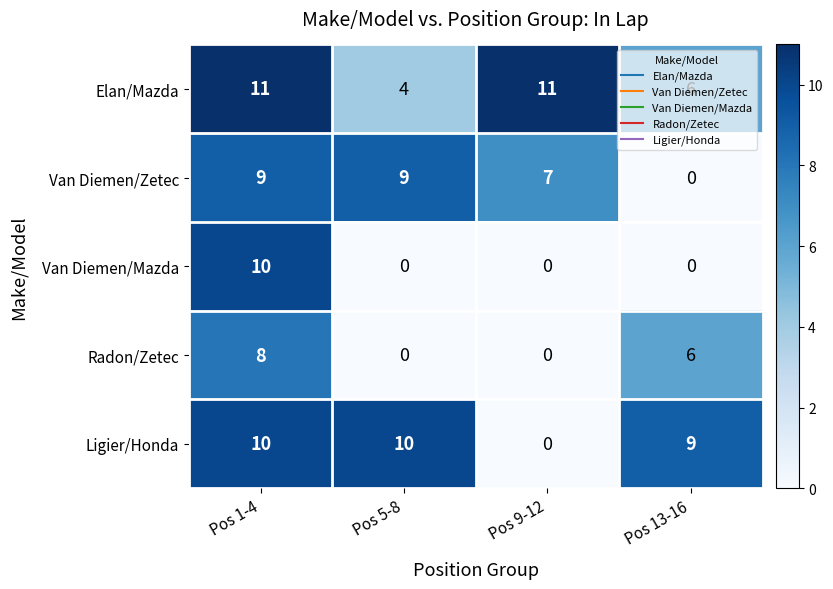

What value does the Ligier/Honda series have at Pos 1-4, to the nearest 10?

10